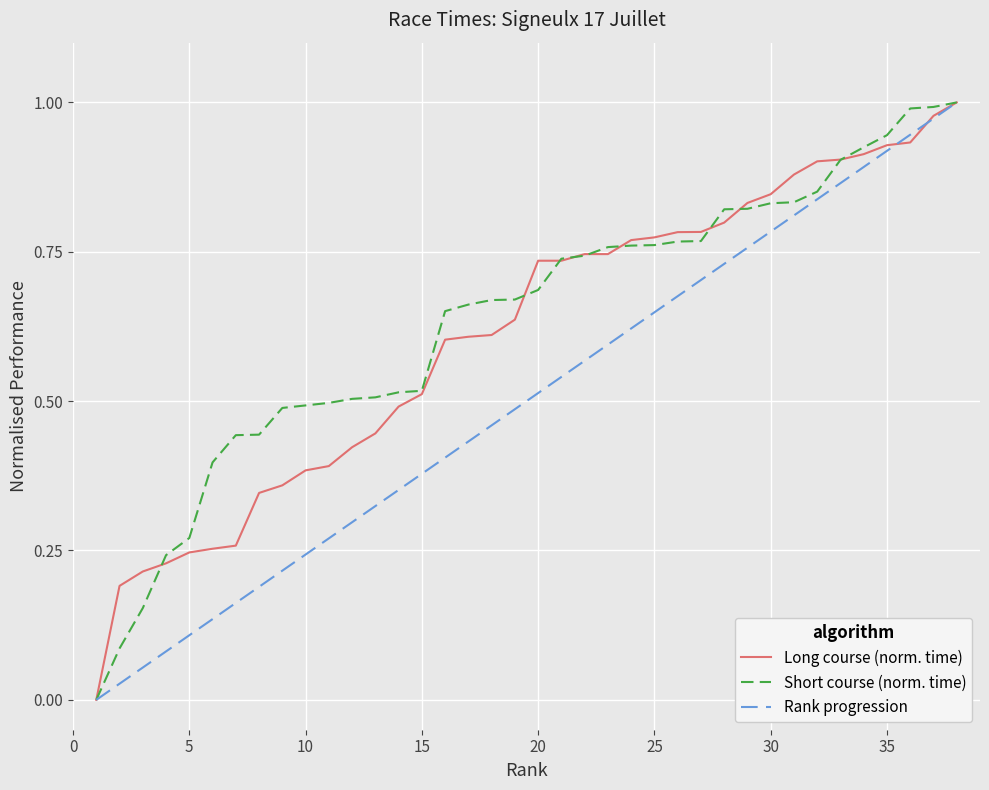

True or false: Long course (norm. time) has a value of 0.7 at 15.

False